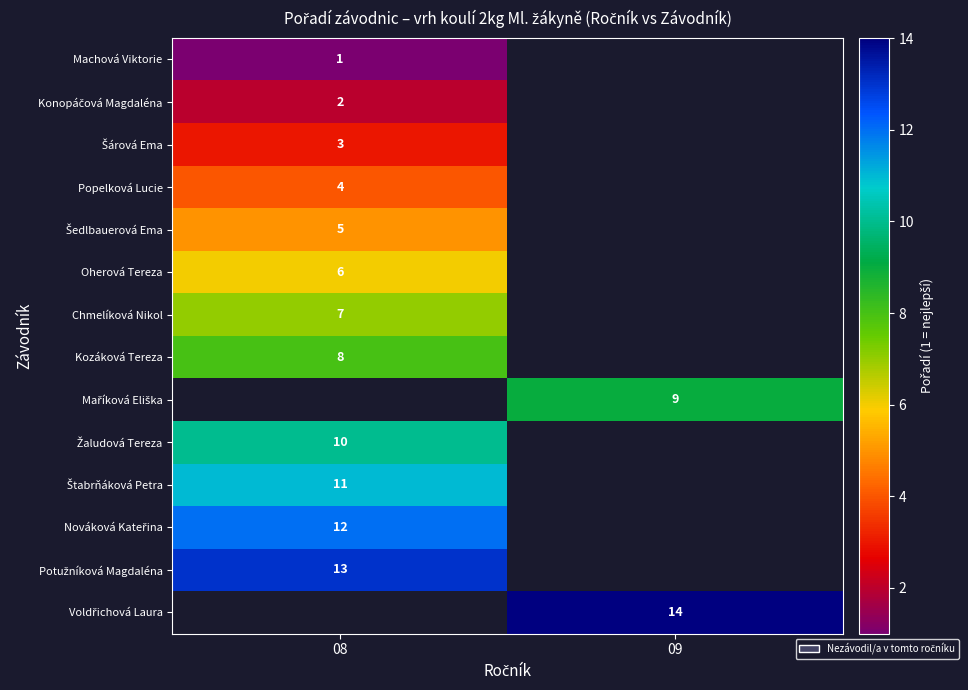

The Chmelíková Nikol series shows 3 at 08. True or false?

False